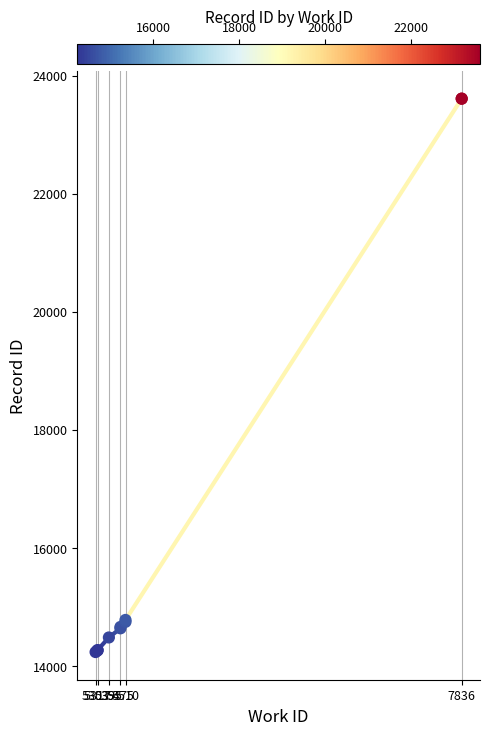

Which series has the largest total across all categories?

id